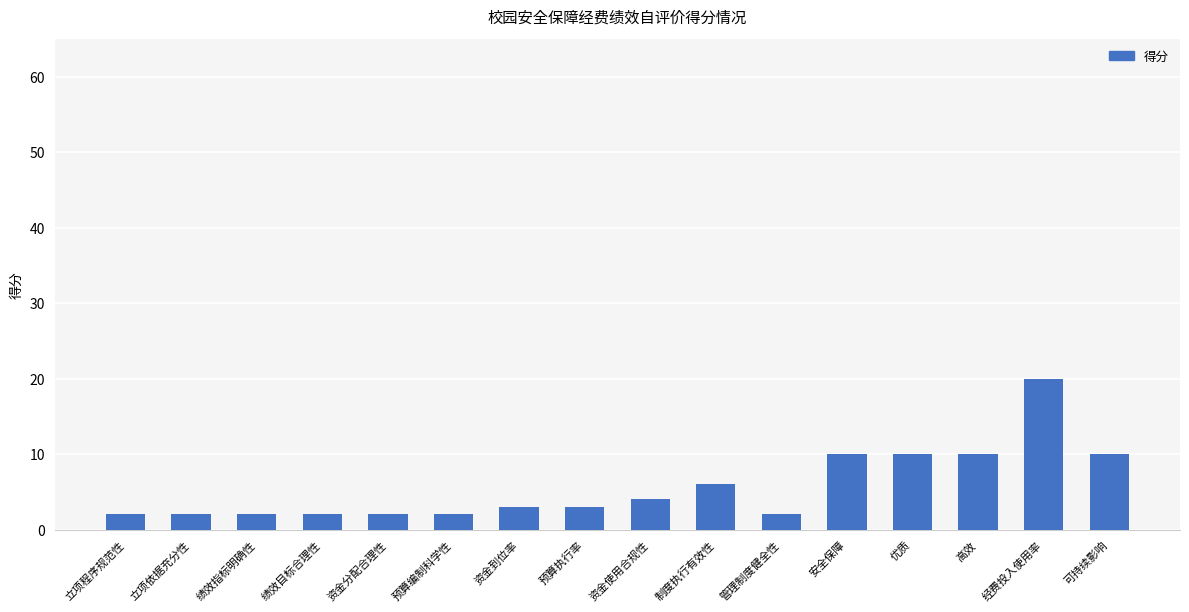

What is the ratio of the value at 高效 to the value at 资金使用合规性?

2.5